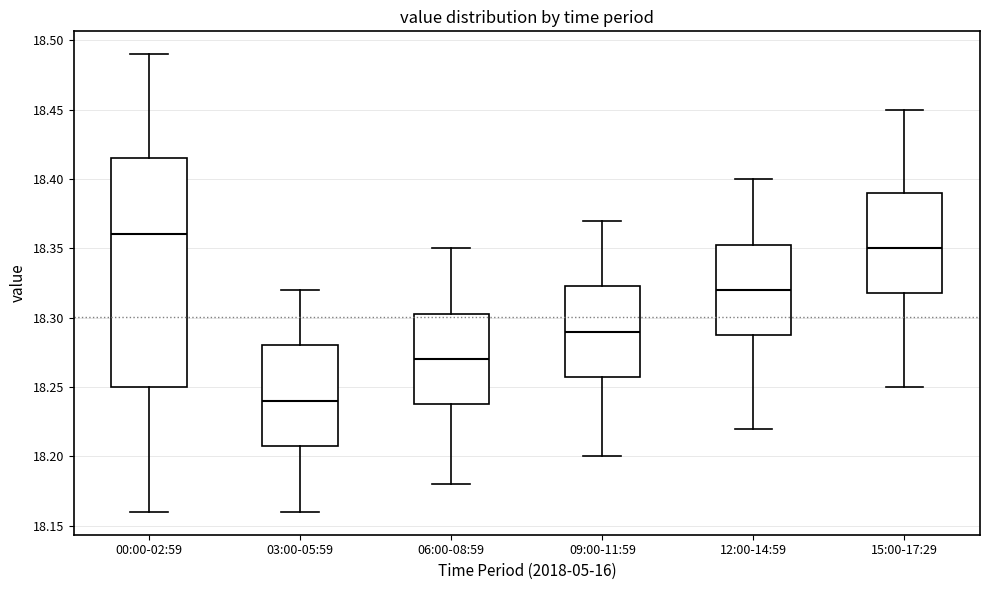

Which box has the highest median line?

00:00-02:59